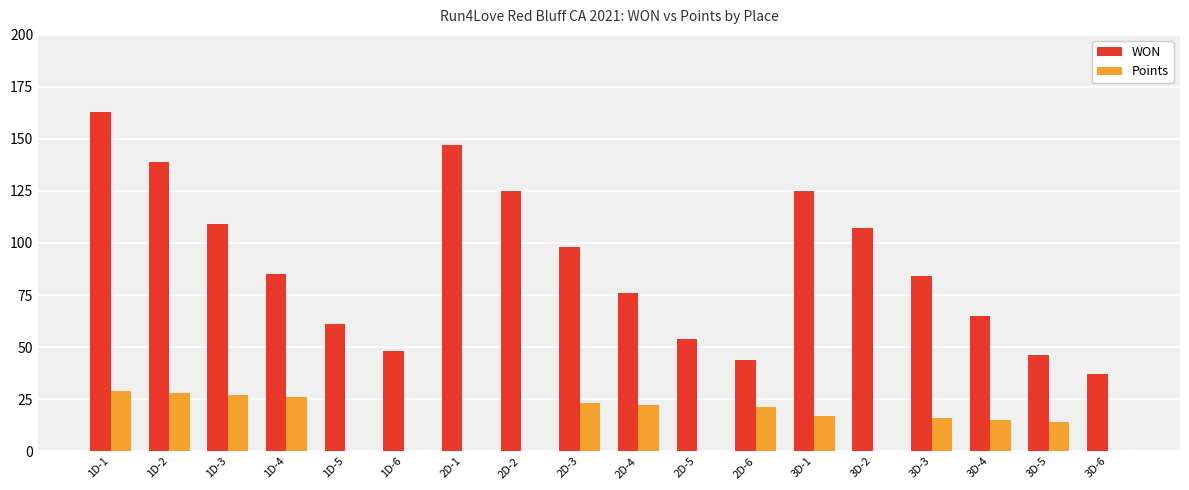

True or false: Points has a value of 0 at 1D-6.

True